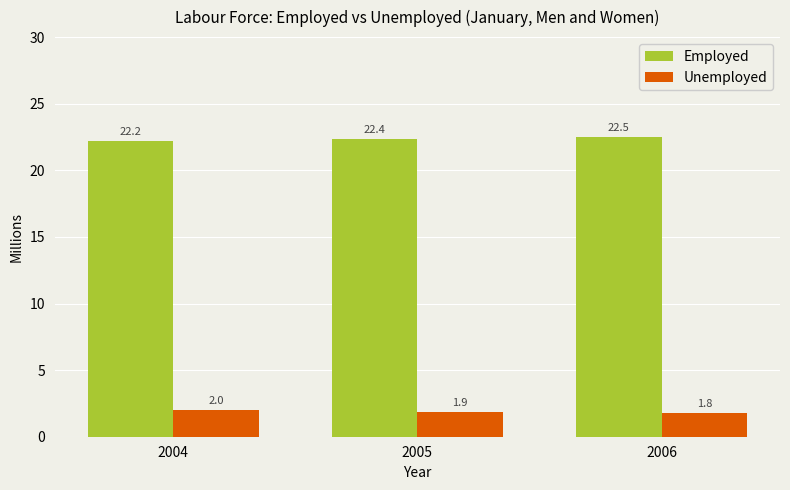

What is the sum of all Employed values?

67.1